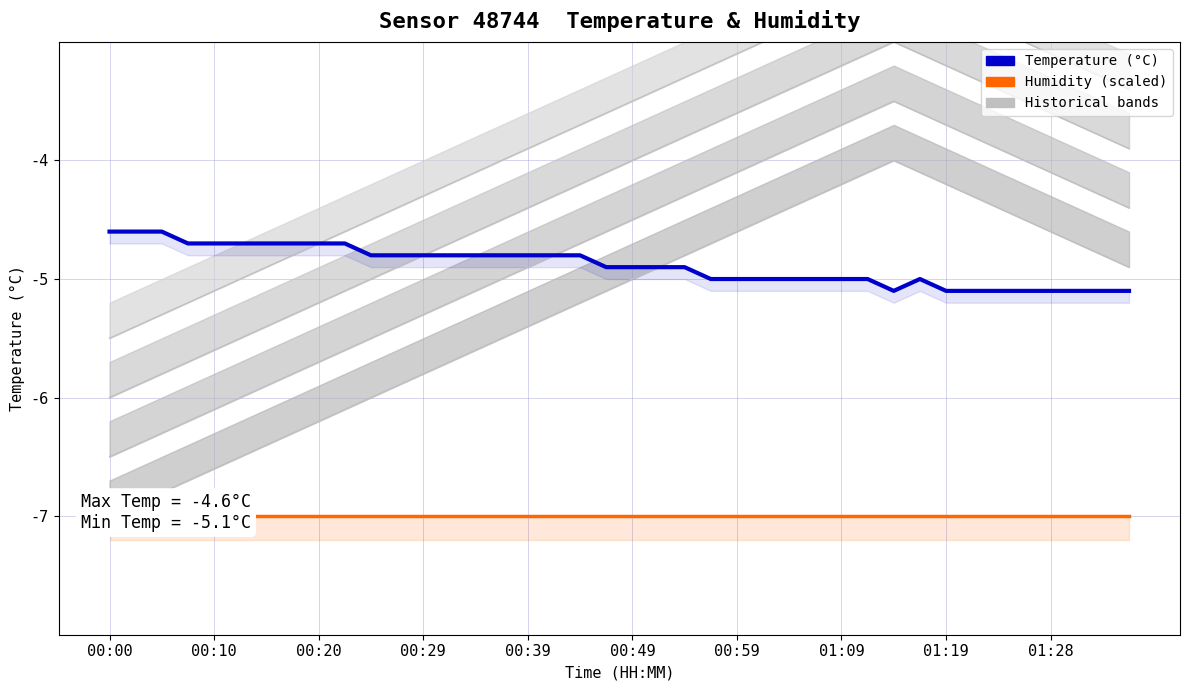

The value of Humidity (scaled) at 25 is -11.6. True or false?

False